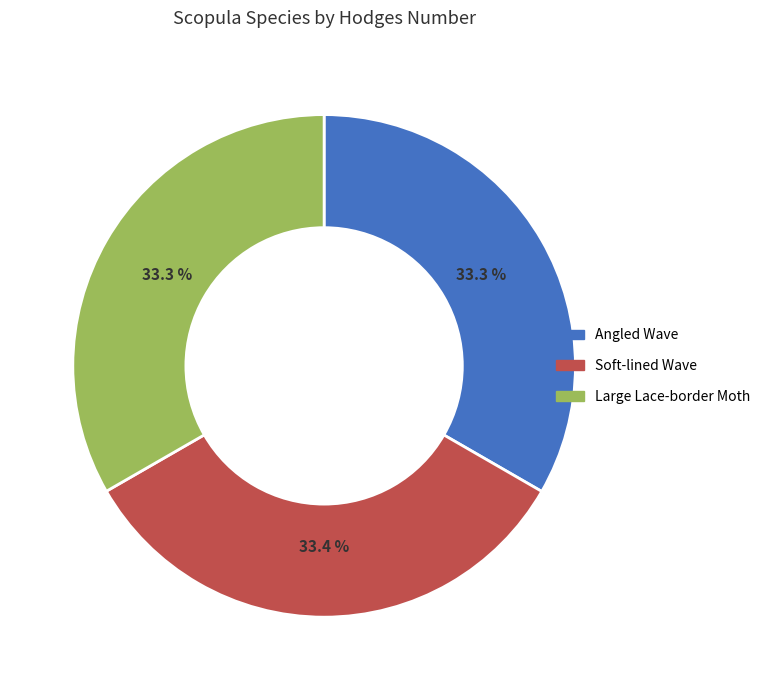

Is Soft-lined Wave the majority of the pie?

No